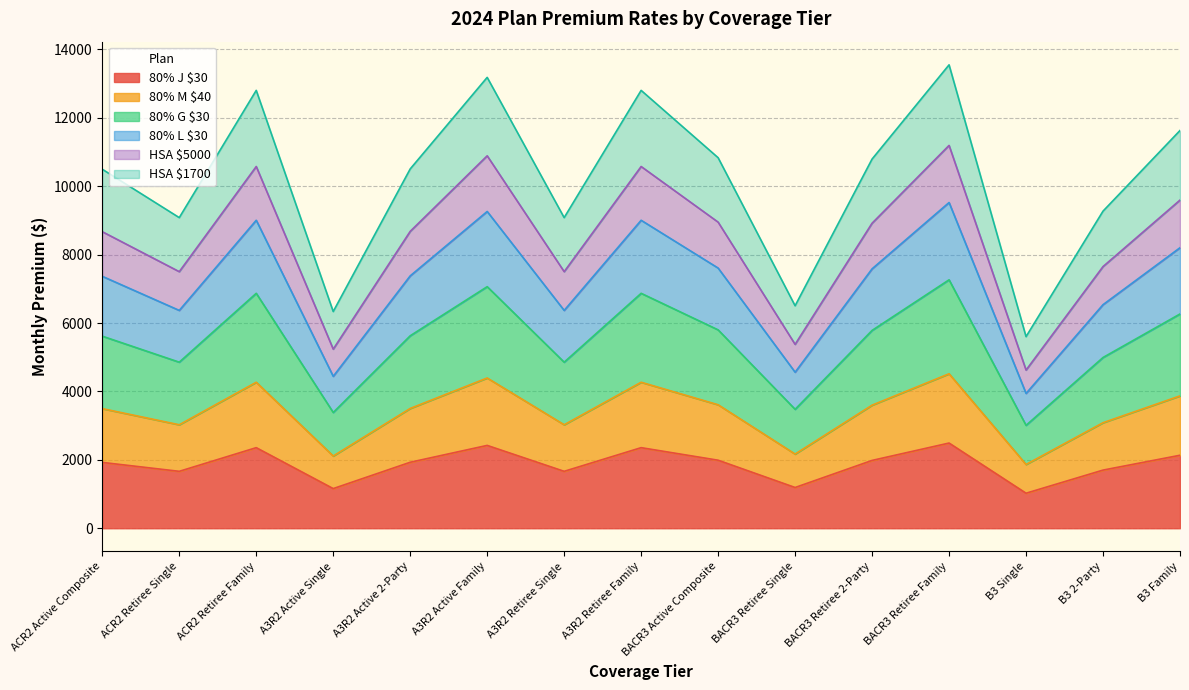

How many lines are shown in the chart?

6